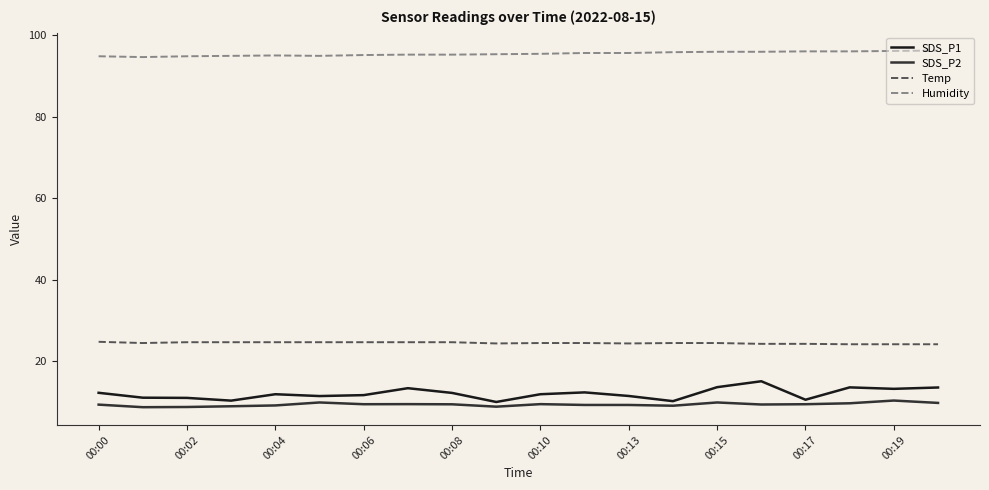

What is the difference between the maximum and minimum values in the Humidity series?

1.6